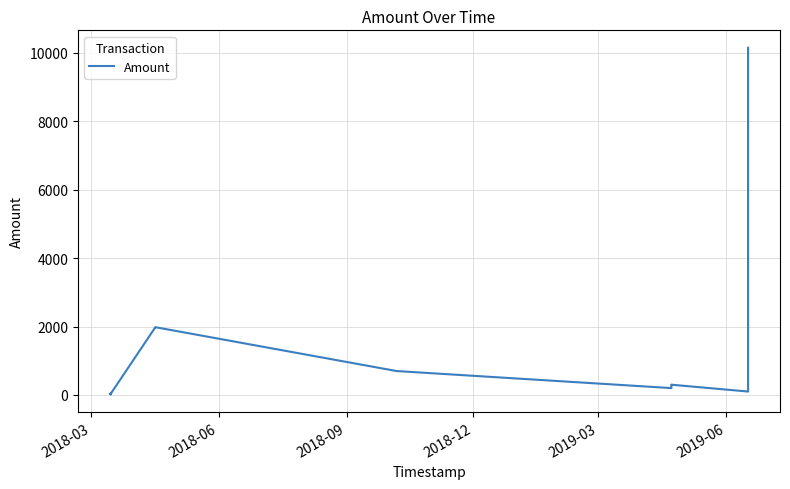

What is the maximum value shown in the chart?

10155.0